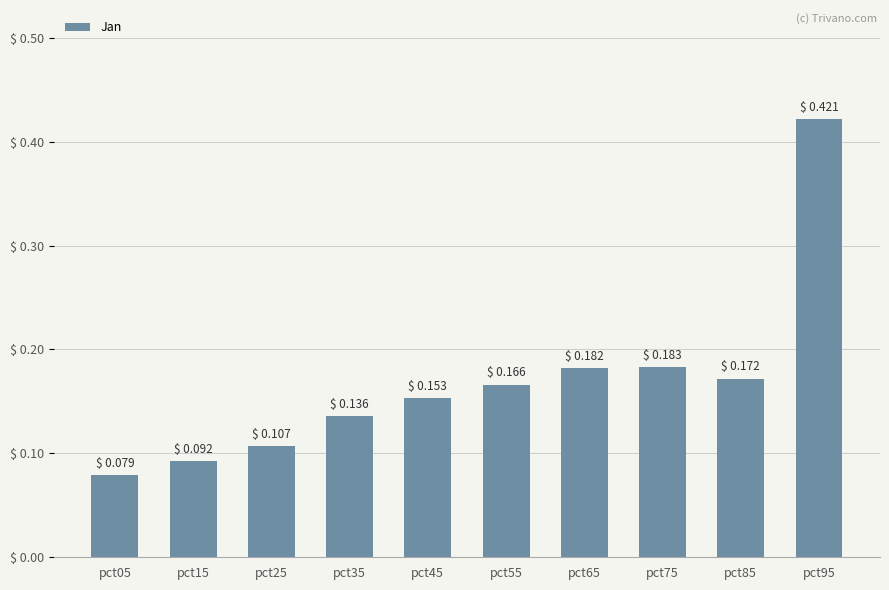

What is the sum of all values?

1.7